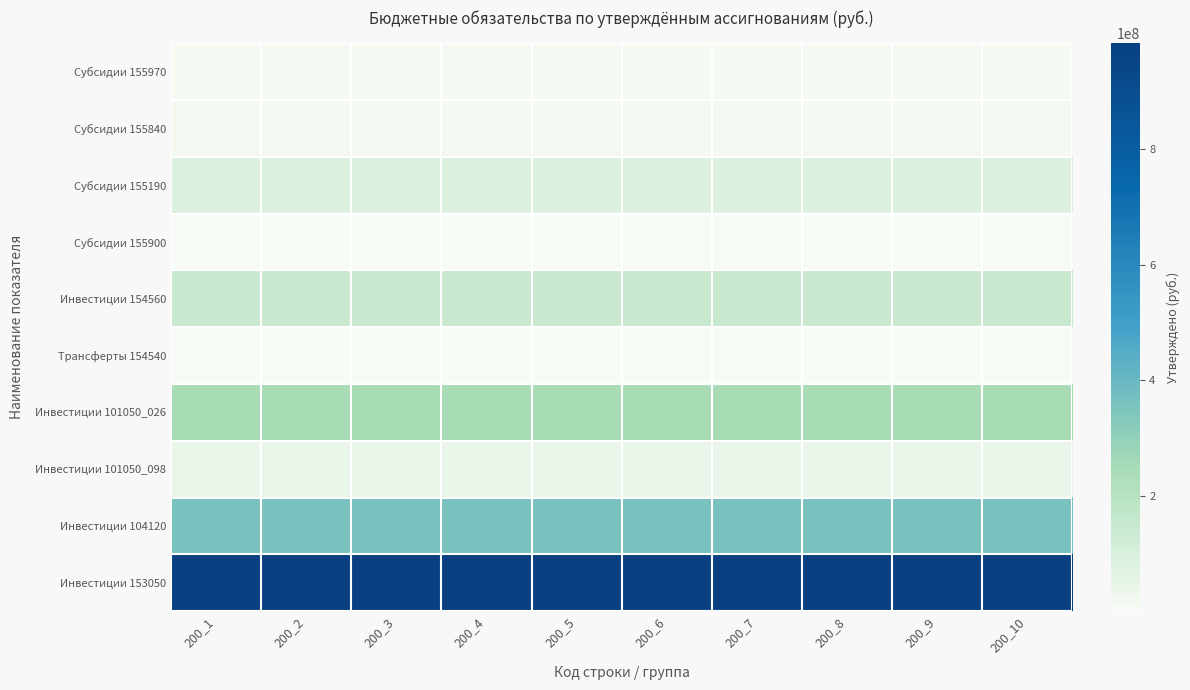

Count the number of categories in the chart.

10